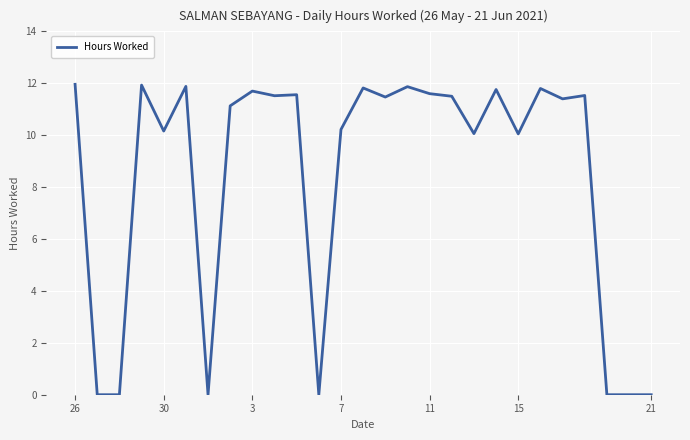

What is the average value?

8.4